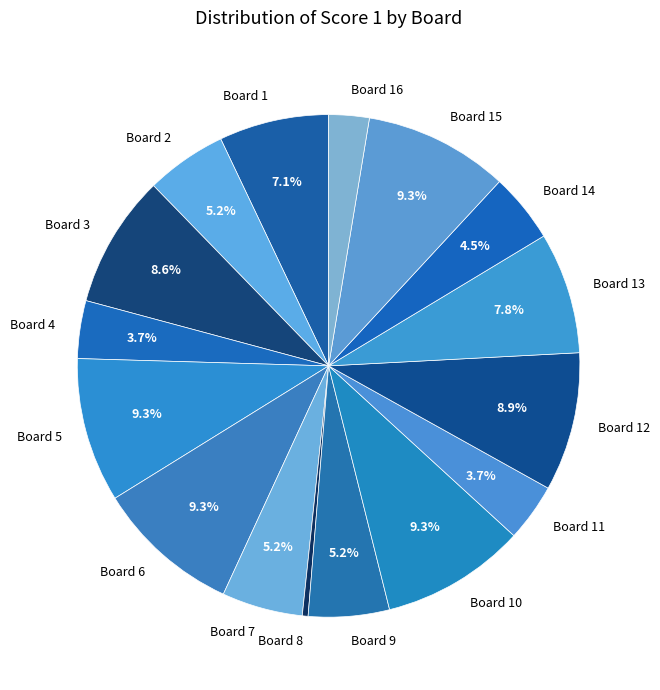

To the nearest percent, what portion does Board 7 represent?

5%